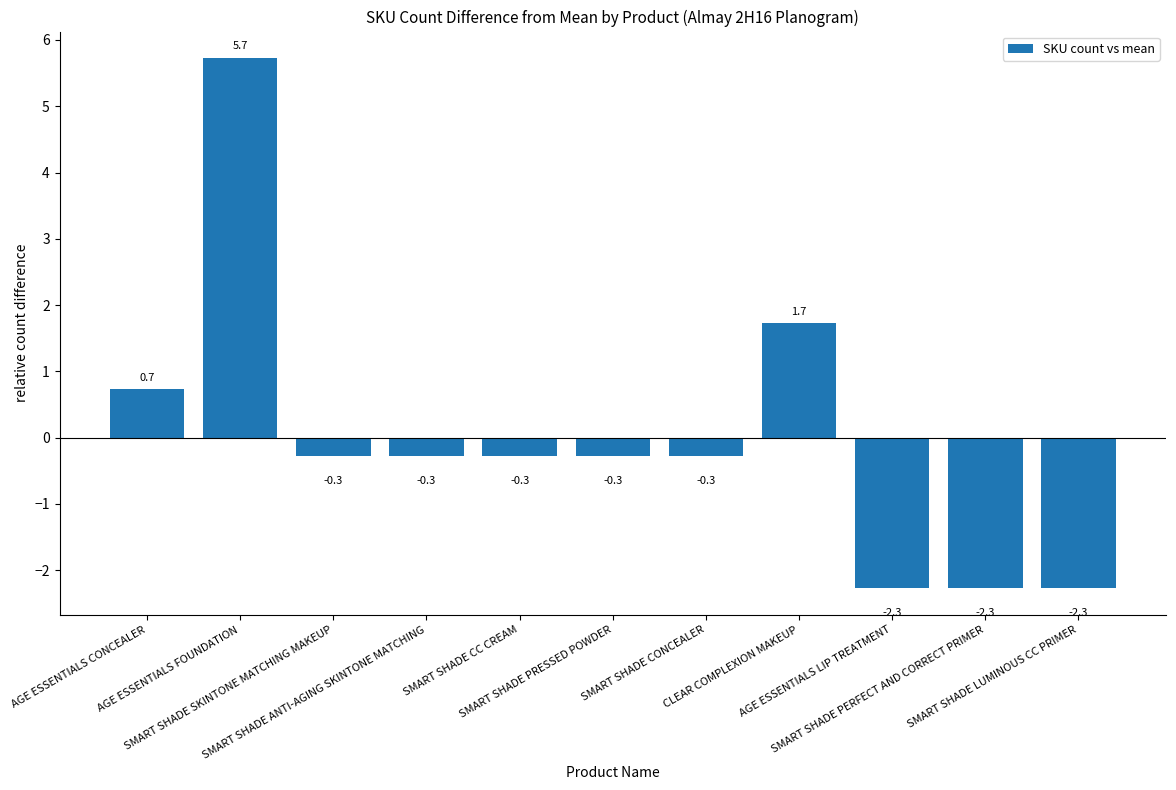

How many values are below zero?

8